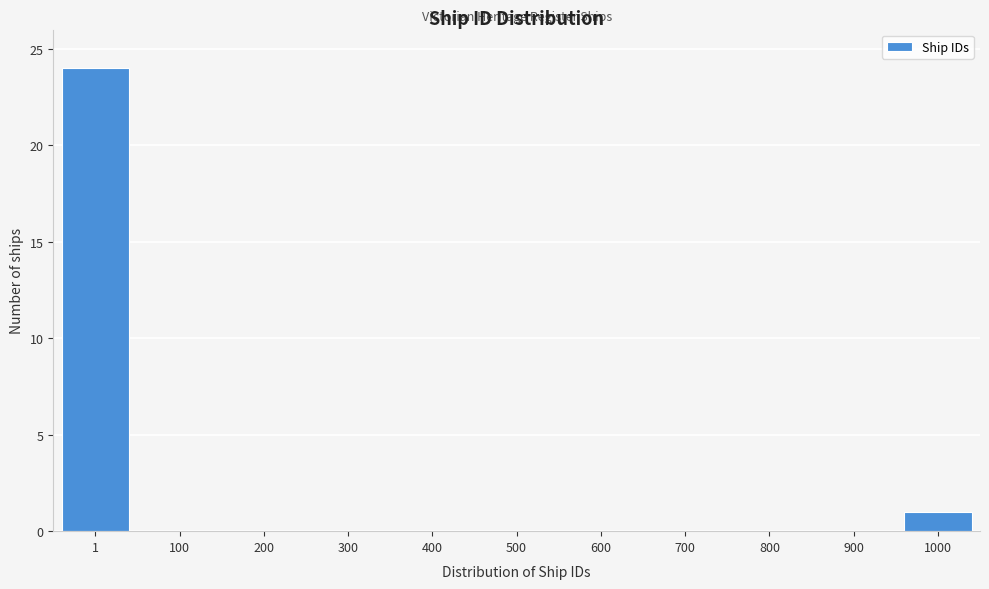

Reading left to right, transcribe all the data shown in this chart.

1=24	100=0	200=0	300=0	400=0	500=0	600=0	700=0	800=0	900=0	1000=1